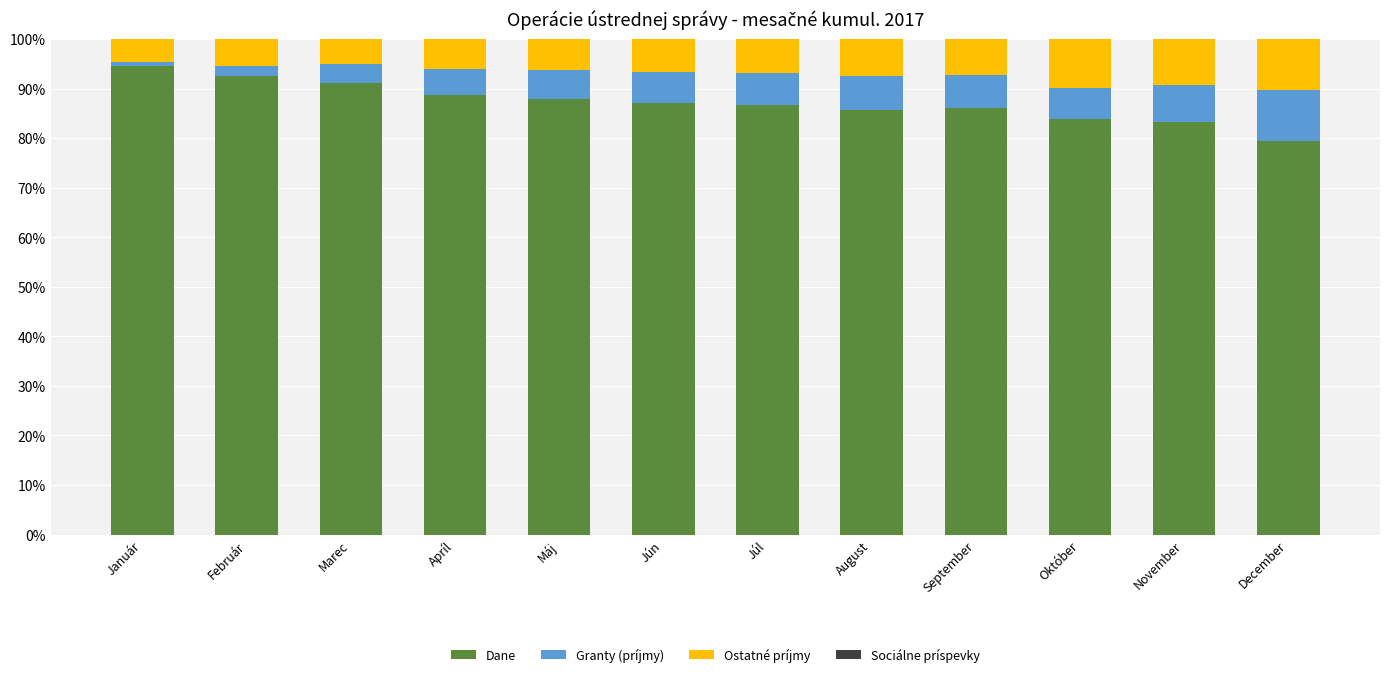

What is the total value across all series at Máj?

100.0